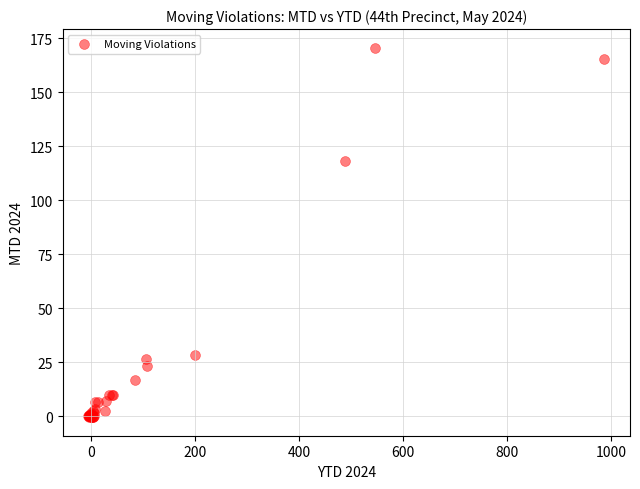

What Y value in the scatter plot is closest to 85?

118.2